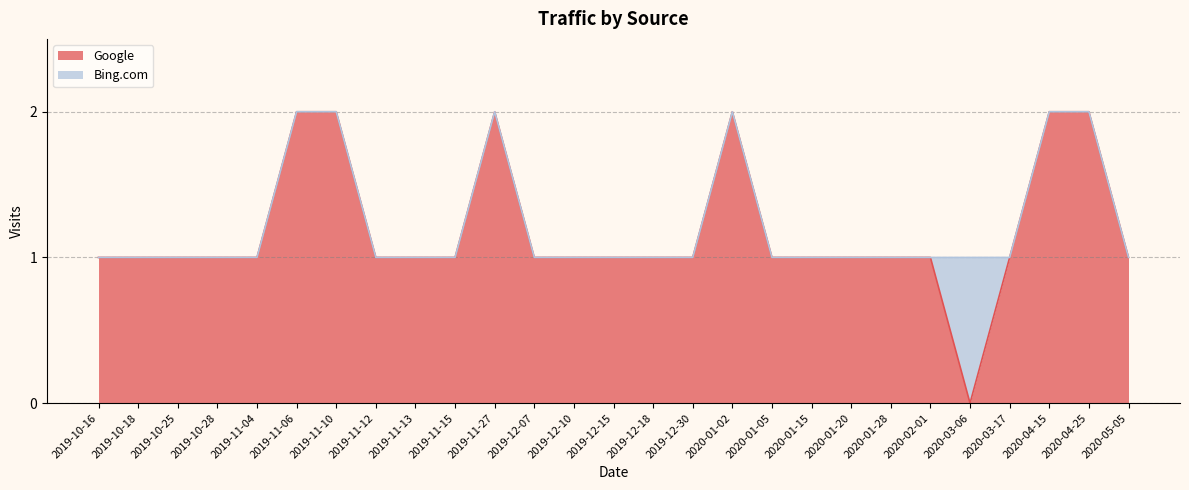

Between 2019-10-18 and 2020-04-25, which is larger?

2020-04-25